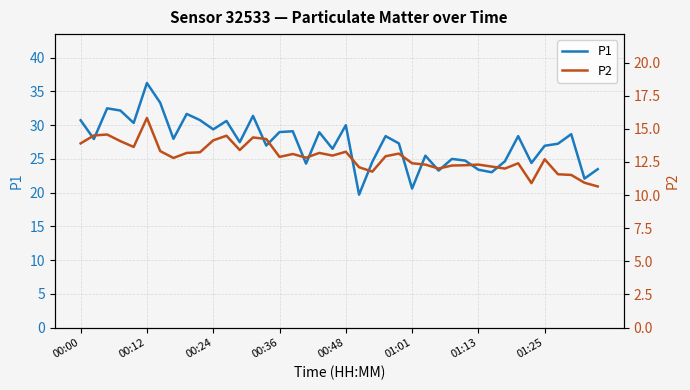

Count the number of data series in this chart.

2